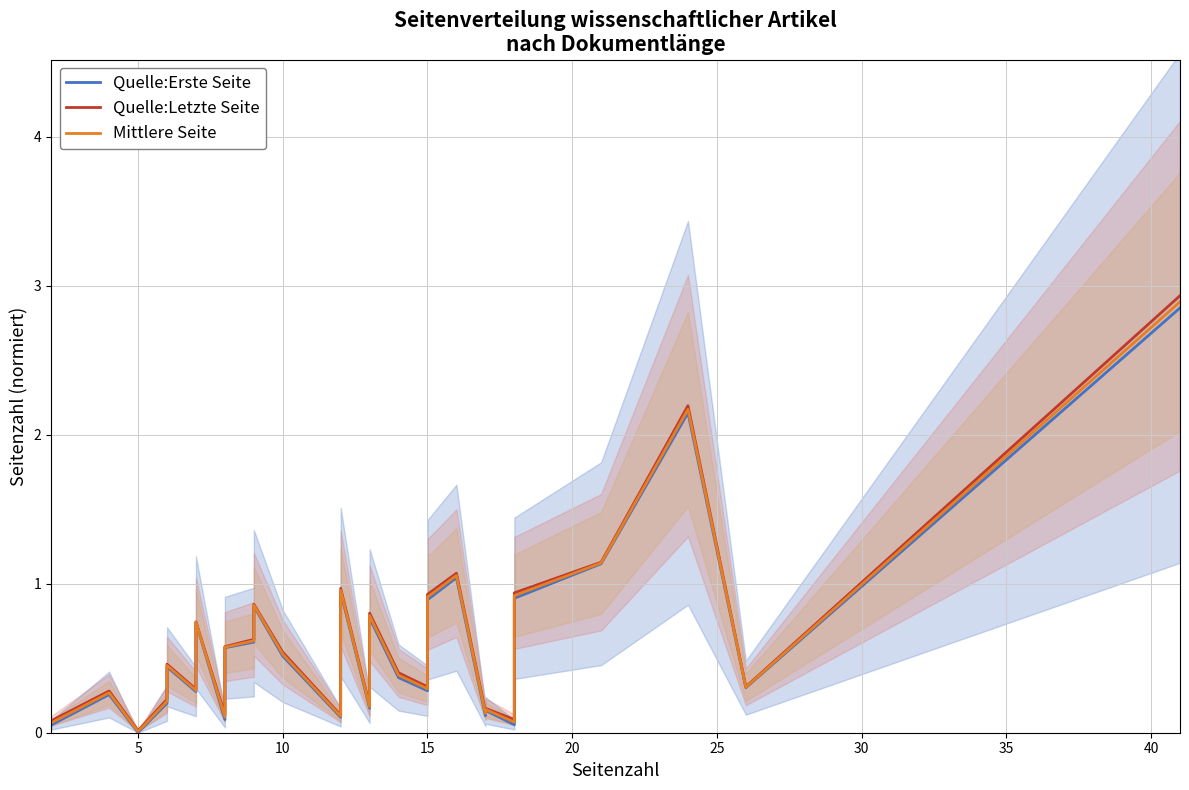

List the series in order of their peak value, highest first.

Quelle:Letzte Seite, Mittlere Seite, Quelle:Erste Seite